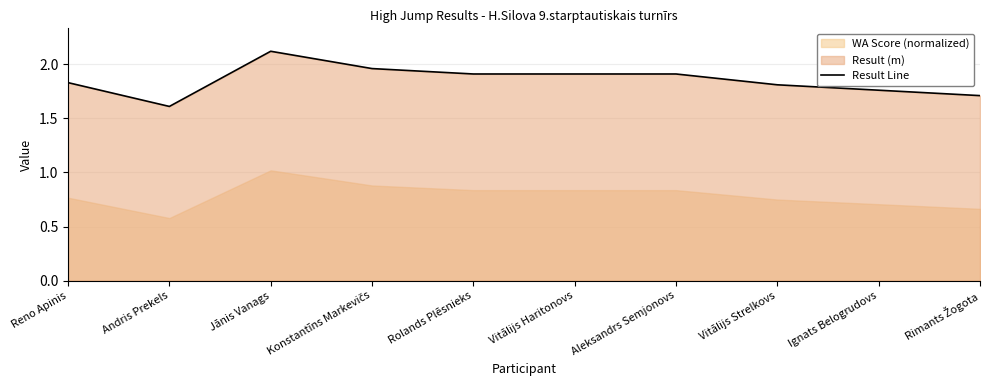

Reading right to left, list all the values displayed in this chart.

1.7	1.8	1.8	1.9	1.9	1.9	2.0	2.1	1.6	1.8